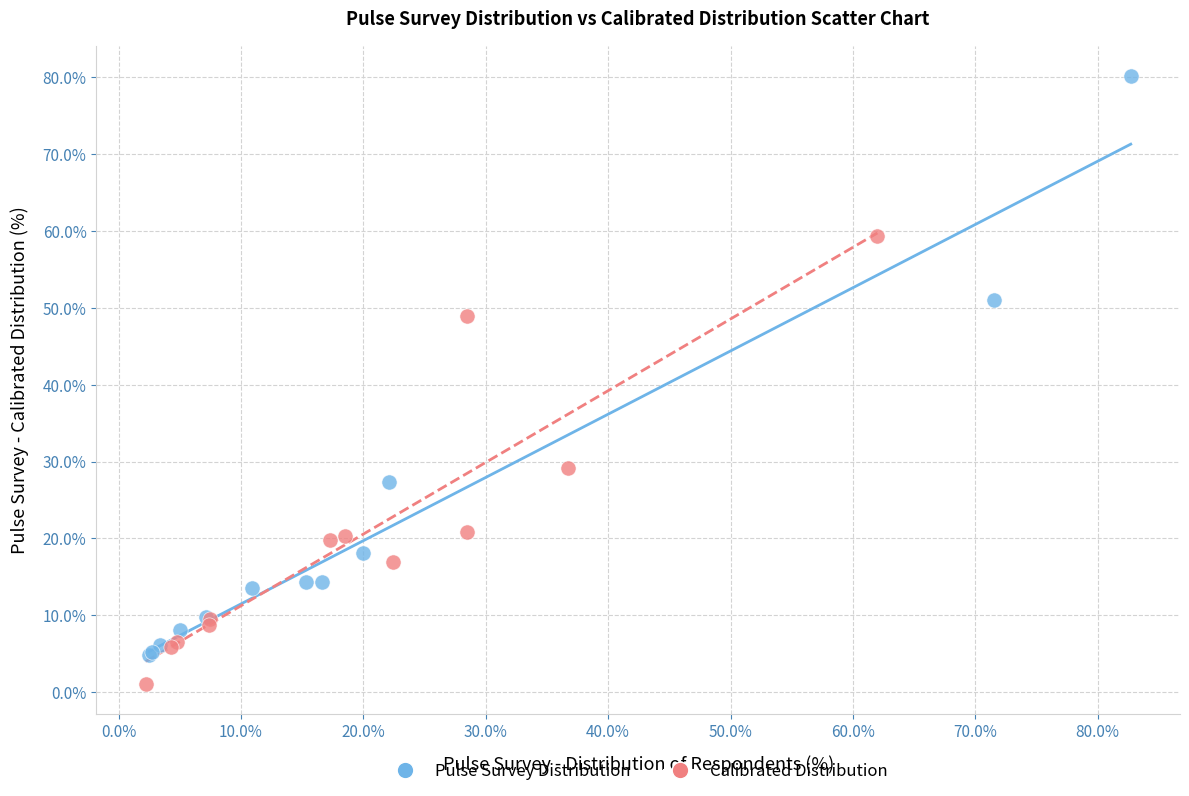

Which series contains the lowest Y value?

Calibrated Distribution